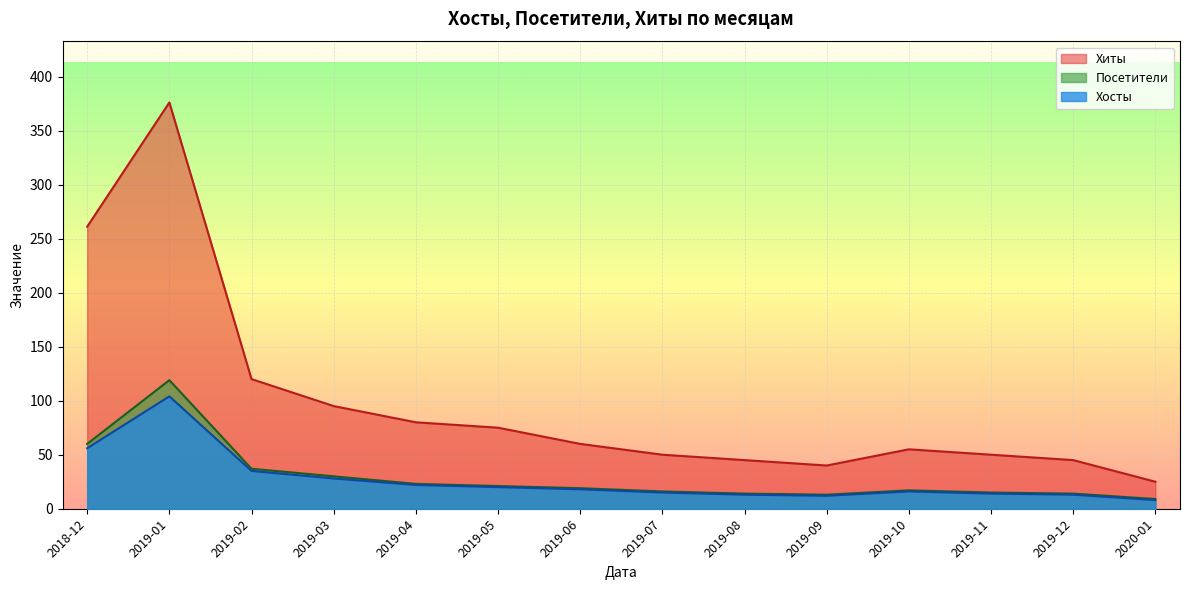

Which category has the highest value in the Хосты series?

2019-01